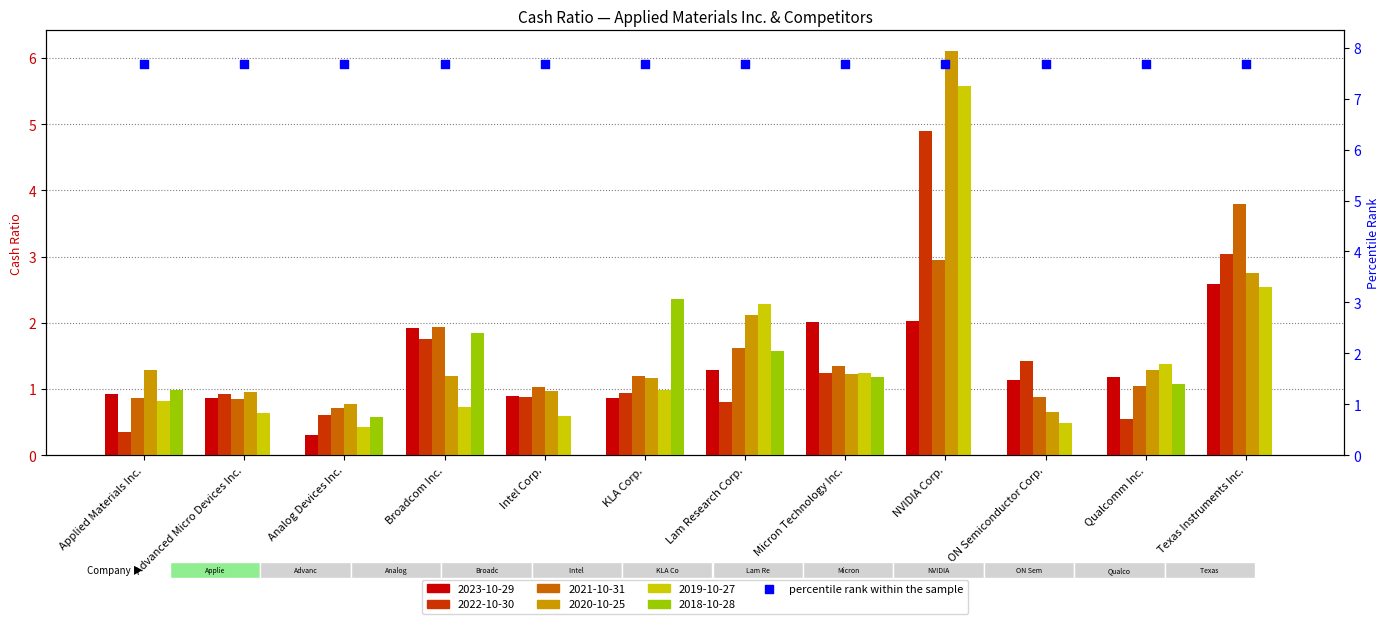

Which series has the largest total across all categories?

2020-10-25